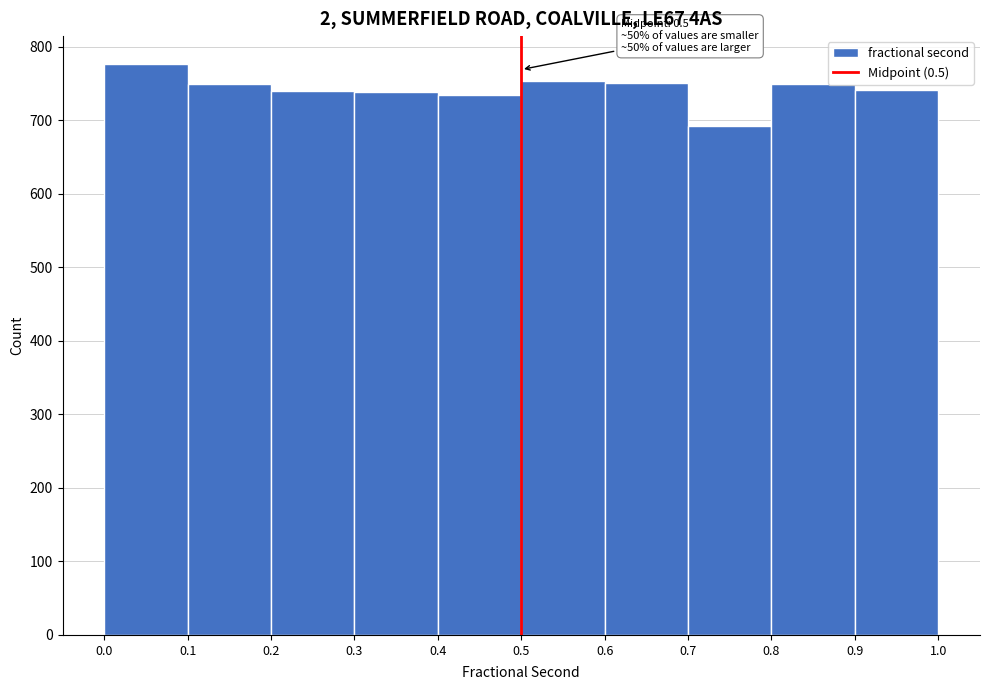

Over which range of the x-axis is the bar tallest?

0.0 to 0.1